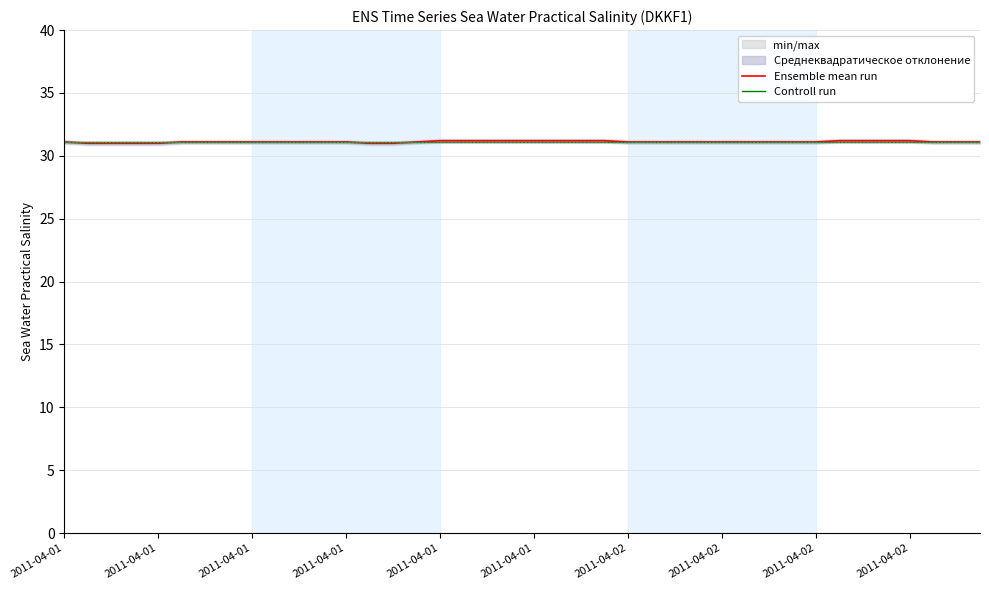

Where do Controll run and Ensemble mean run first cross each other?

2011-04-01 and 2011-04-01